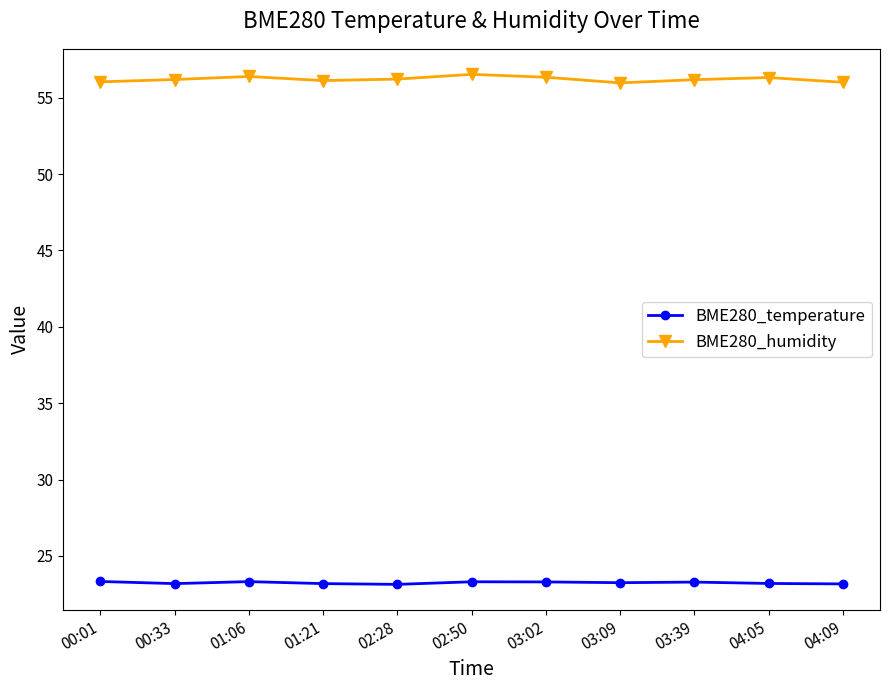

What is the sum of the BME280_temperature values at 02:28 and 03:02?

46.4